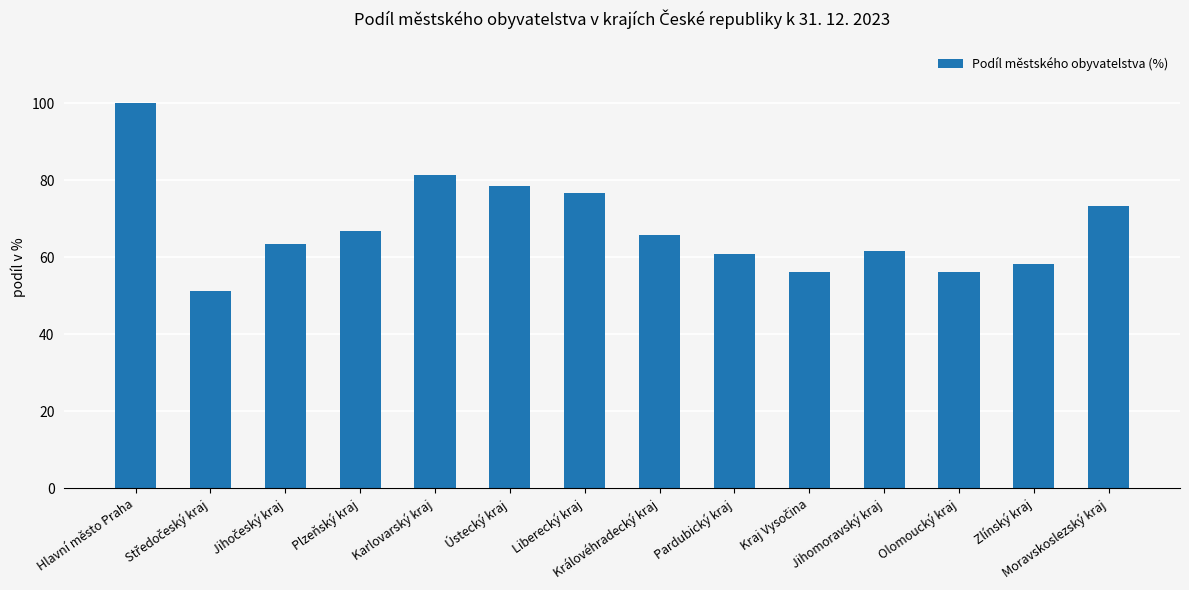

What is the label of the 8th bar from the left?

Královéhradecký kraj